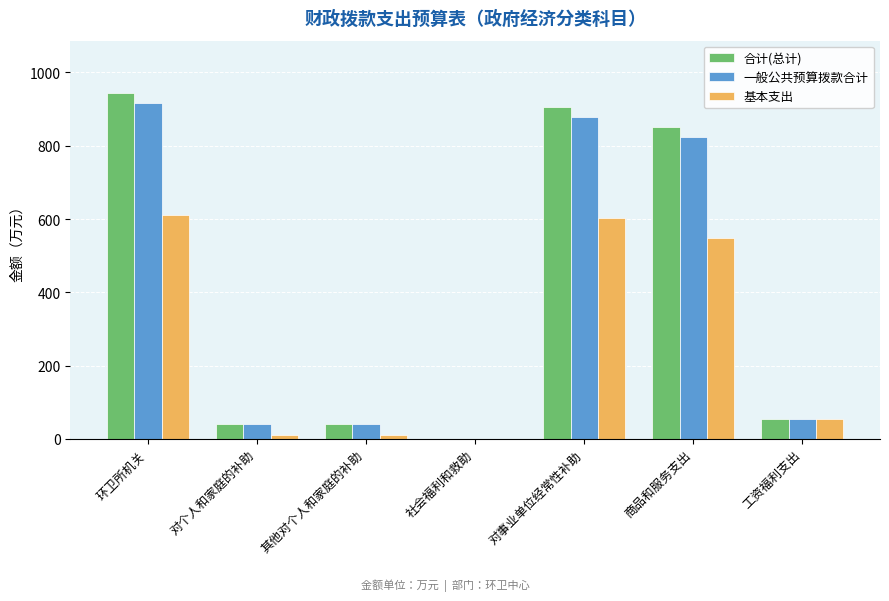

At which category is the sum across all series the highest?

环卫所机关